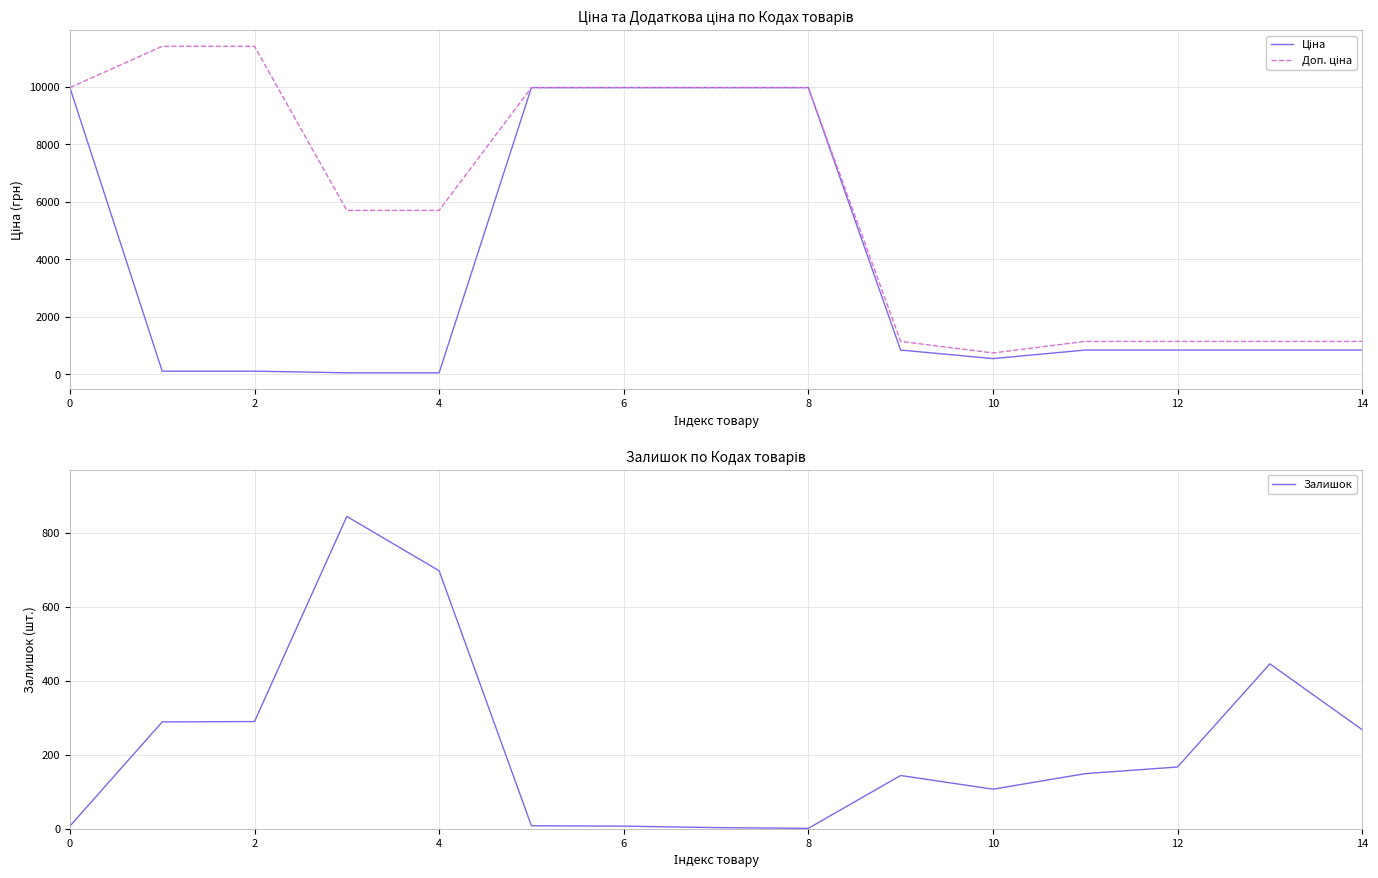

Read the Залишок value at 6.

7